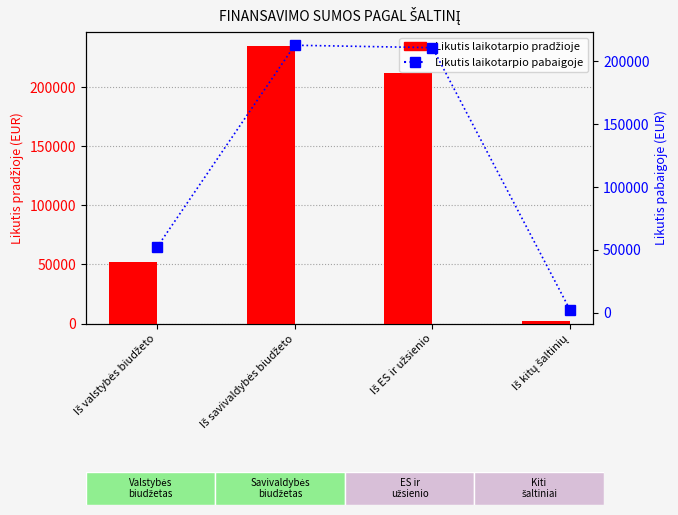

How many data points in Likutis laikotarpio pradžioje are less than 212409?

2